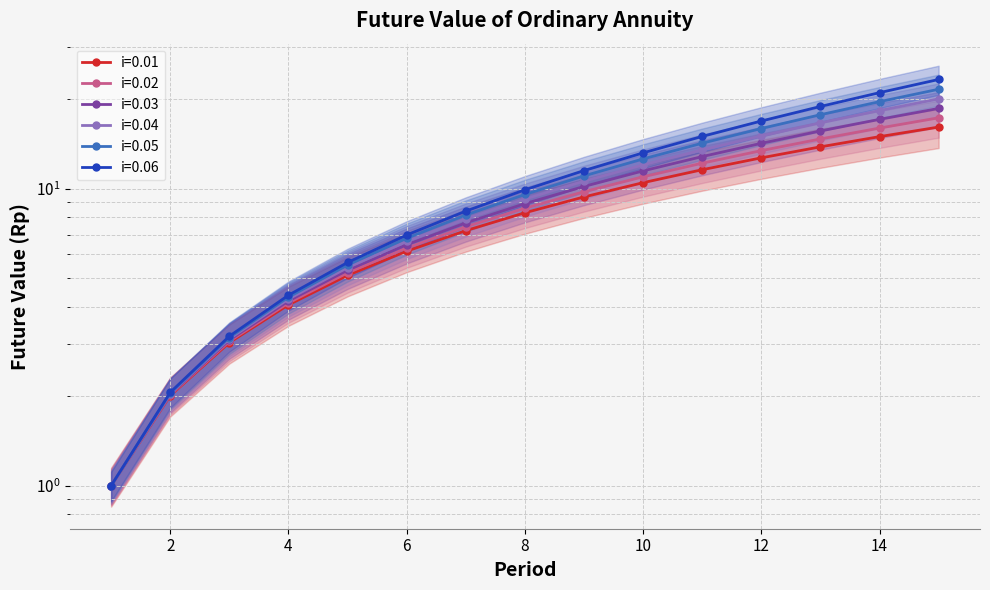

The i=0.05 series shows 21.6 at 15. True or false?

True